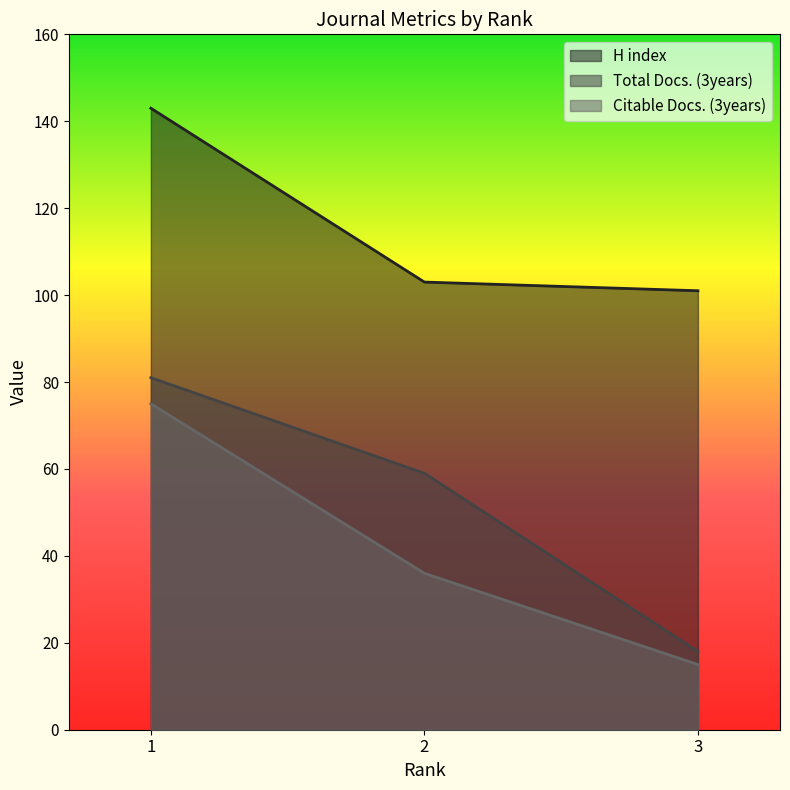

Which series has the largest total across all categories?

H index